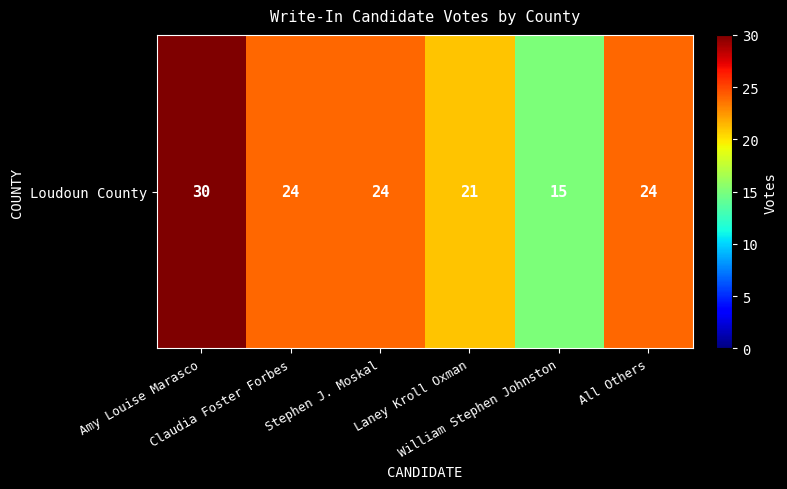

List the labels in order of value, smallest first.

William Stephen Johnston, Laney Kroll Oxman, Claudia Foster Forbes, Stephen J. Moskal, All Others, Amy Louise Marasco